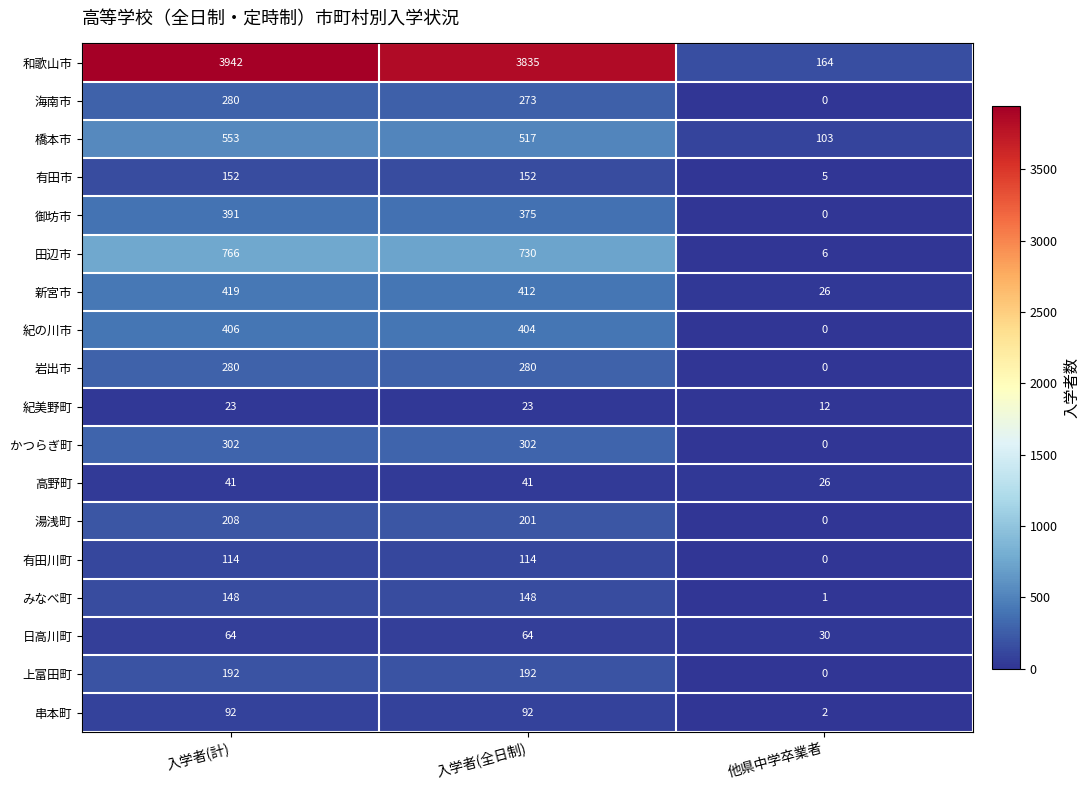

What is the spread (max minus min) of values at 入学者(全日制)?

3812